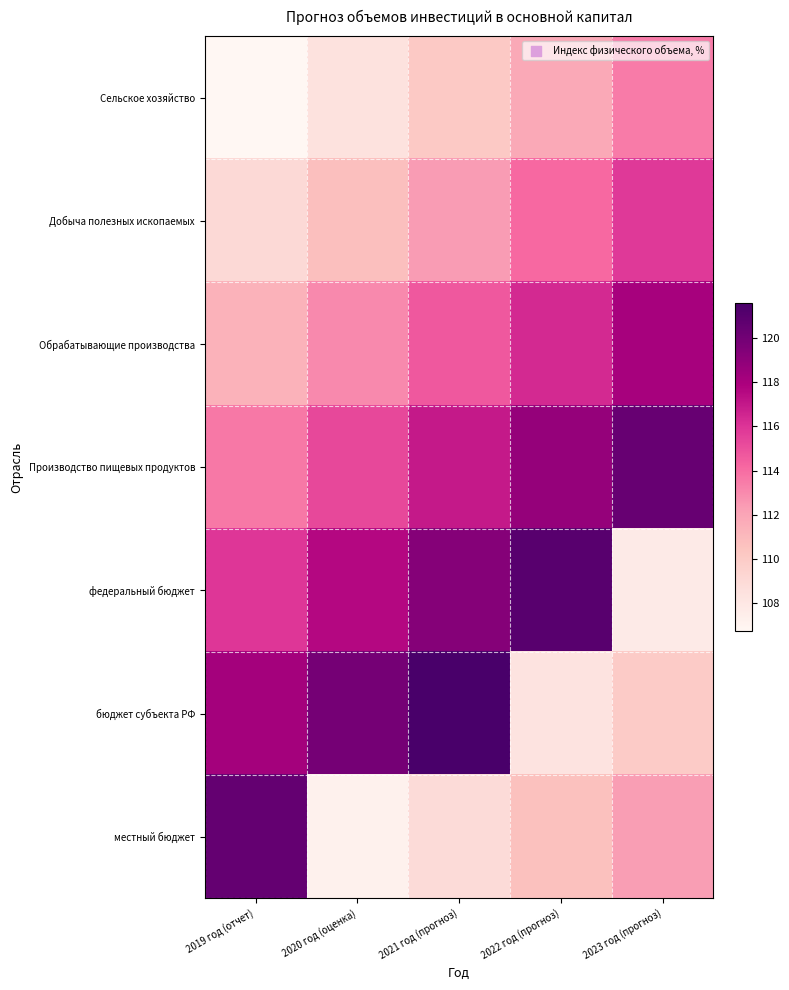

What is the total value across all series at 2020 год (оценка)?

792.1